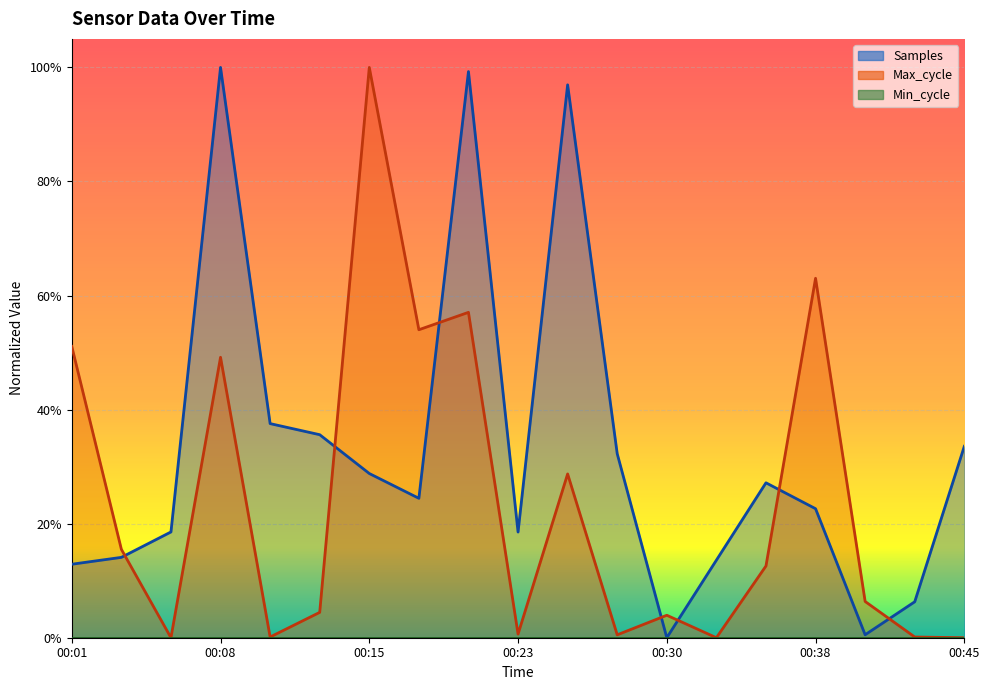

At how many categories does at least one series exceed 0?

19